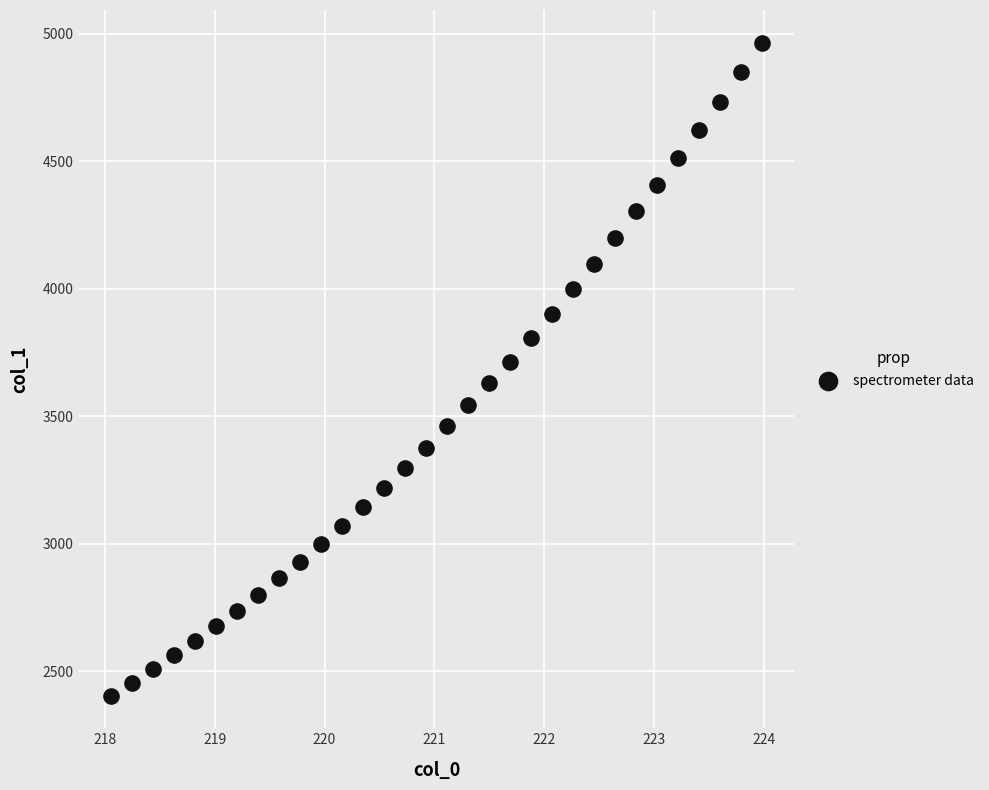

What is the range of Y values (max minus min)?

2560.8